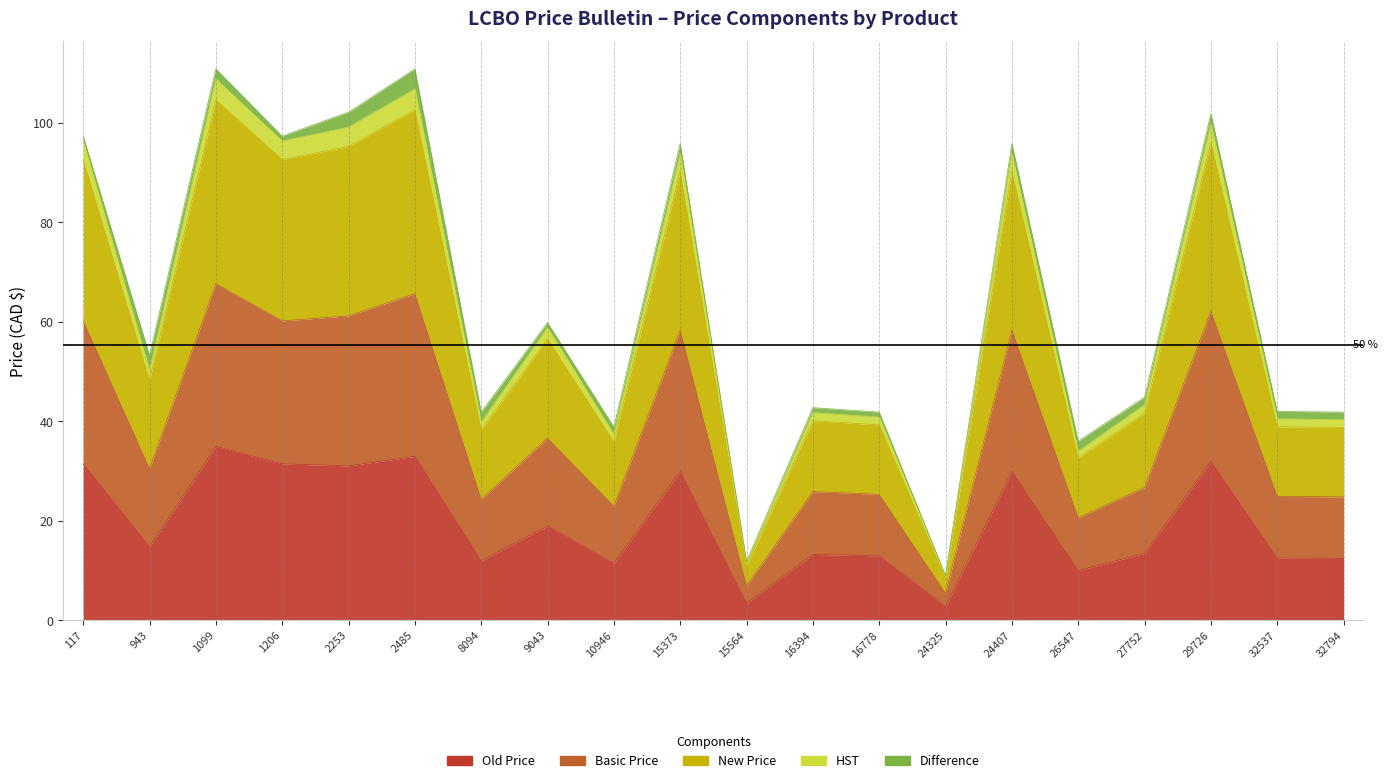

What is the difference between the highest and lowest values at 1206?

65.9